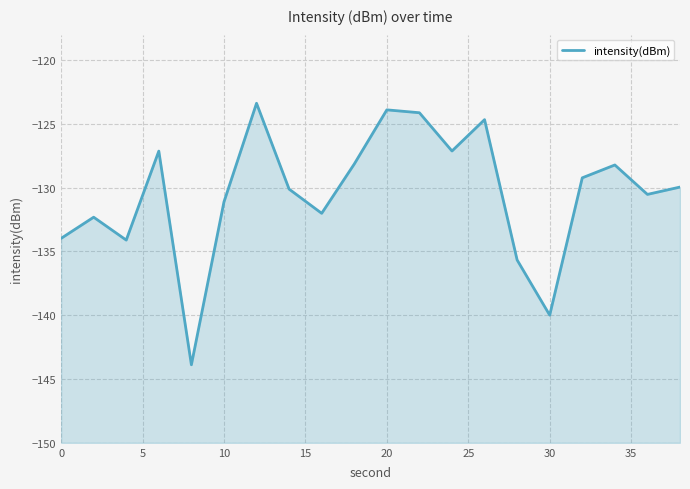

Reading left to right, list all the values displayed in this chart.

-134.0	-132.3	-134.1	-127.1	-143.9	-131.1	-123.4	-130.1	-132.0	-128.1	-123.9	-124.1	-127.1	-124.7	-135.7	-140.0	-129.2	-128.2	-130.5	-129.9